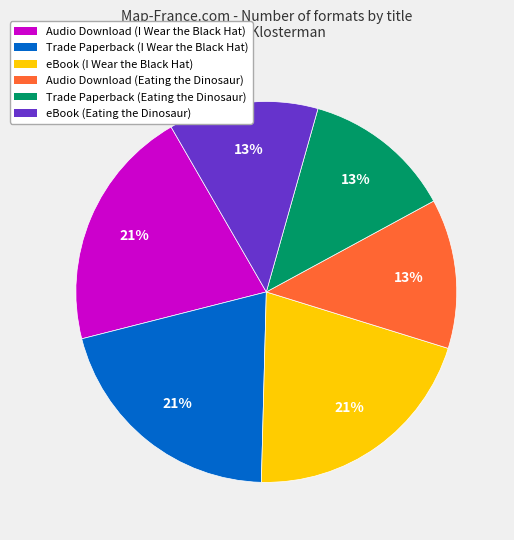

To the nearest percent, what percentage of the pie is Trade Paperback (Eating the Dinosaur)?

13%